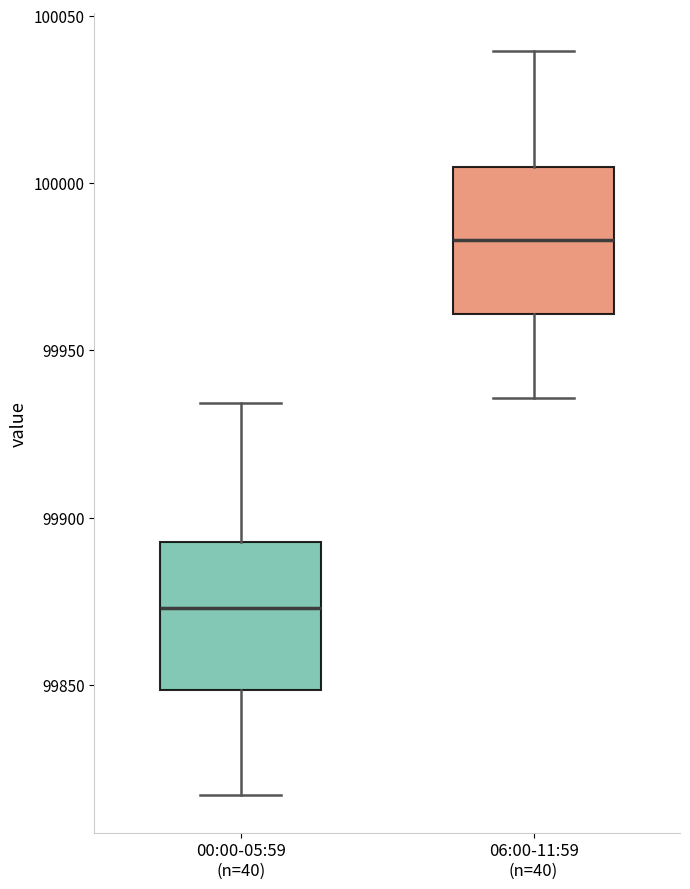

Which box has the lowest median line?

00:00-05:59 (n=40)